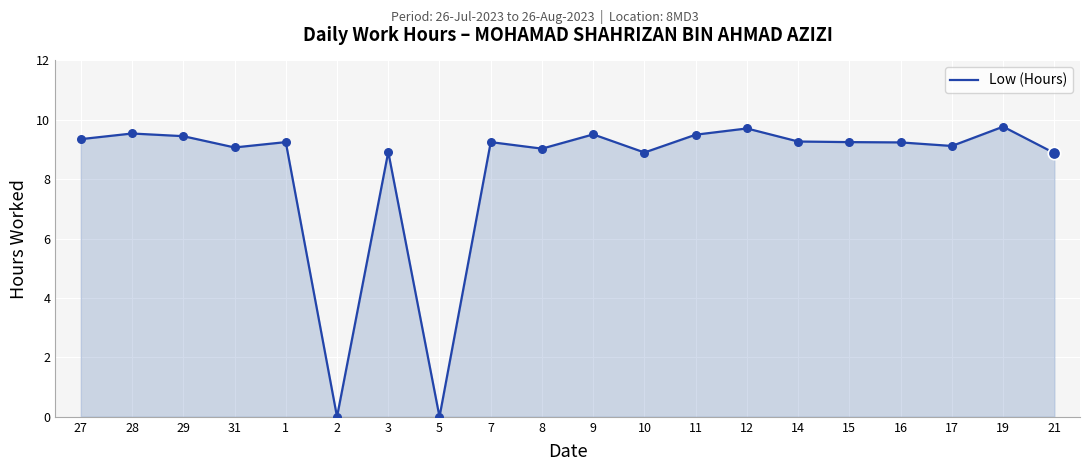

Approximately how many times larger is the value at 28 compared to 15?

1.0